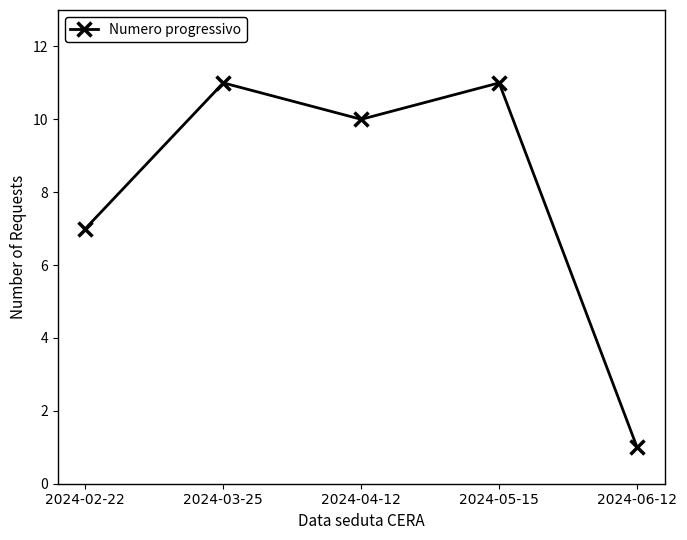

How many categories are shown in the chart?

5